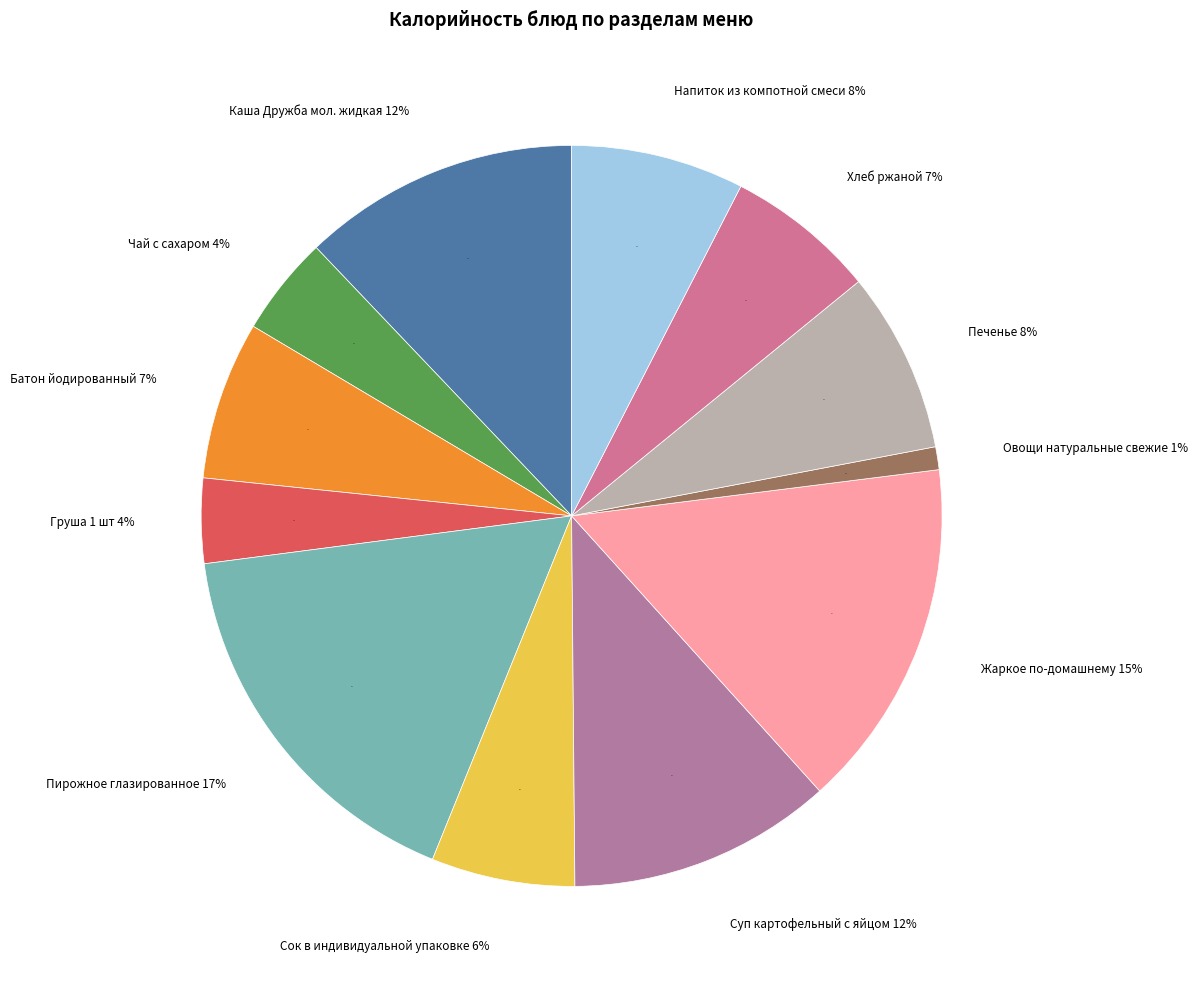

What is the ratio of the value at Каша Дружба мол. жидкая to the value at Хлеб ржаной?

1.8